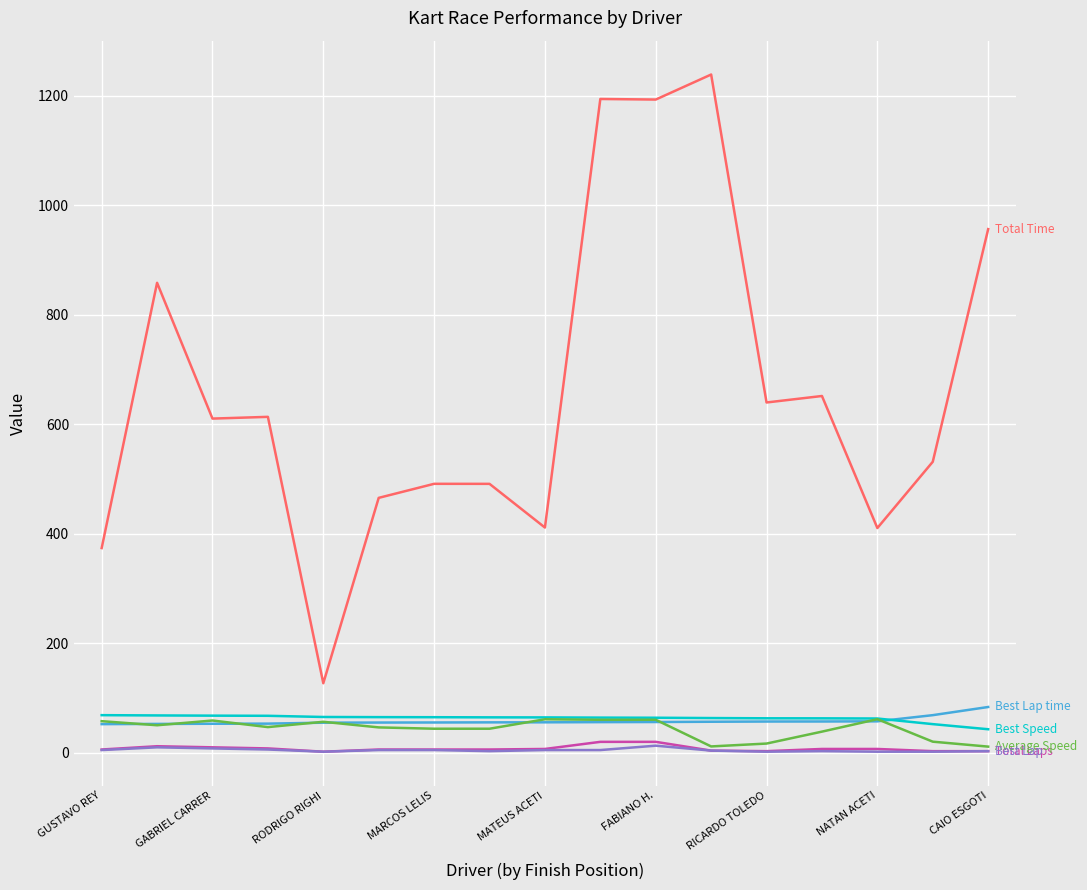

What is the maximum value shown in the chart?

1239.0